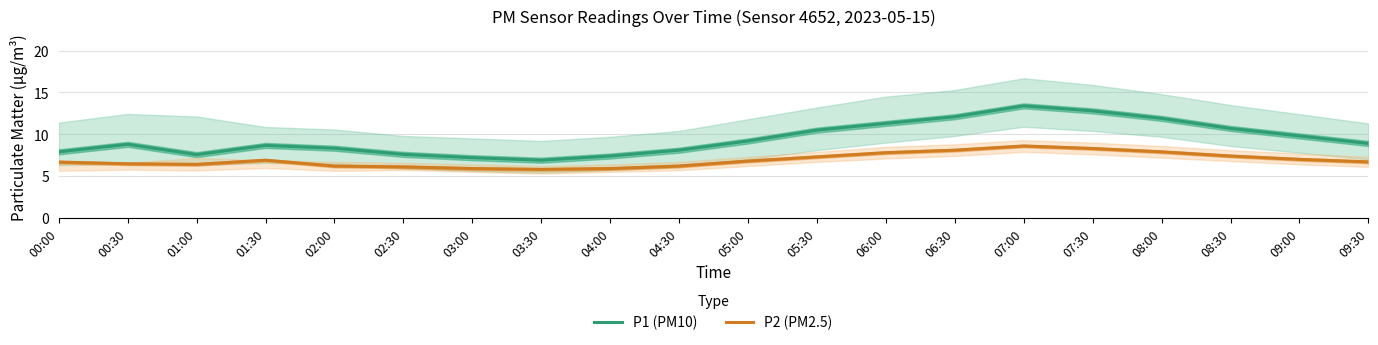

What is the greatest value displayed?

13.4